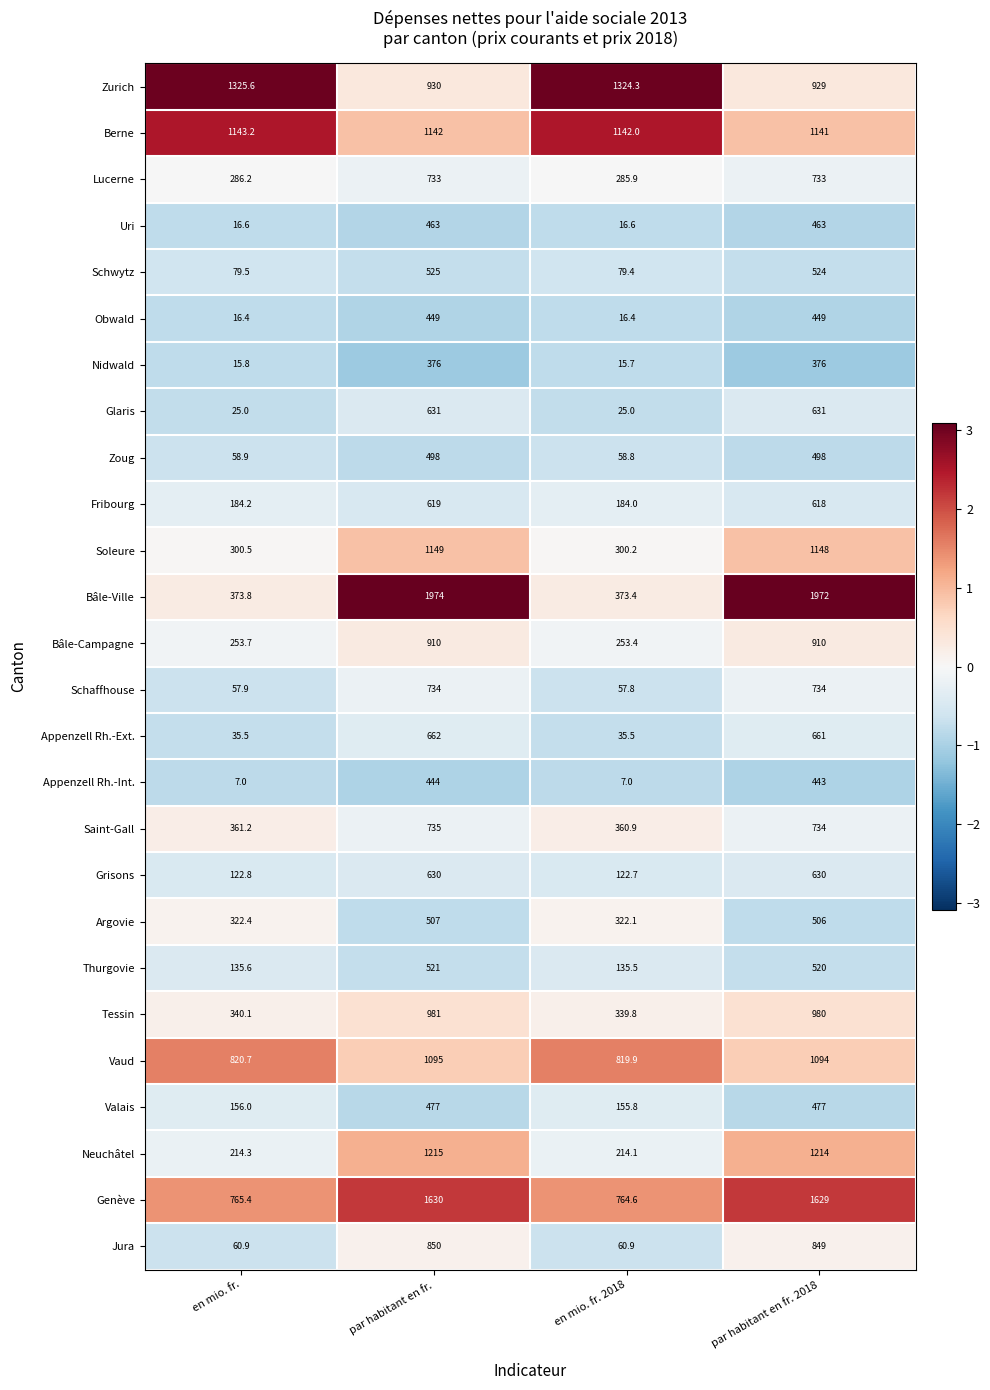

Which series changed the most between par habitant en fr. and par habitant en fr. 2018?

Bâle-Ville